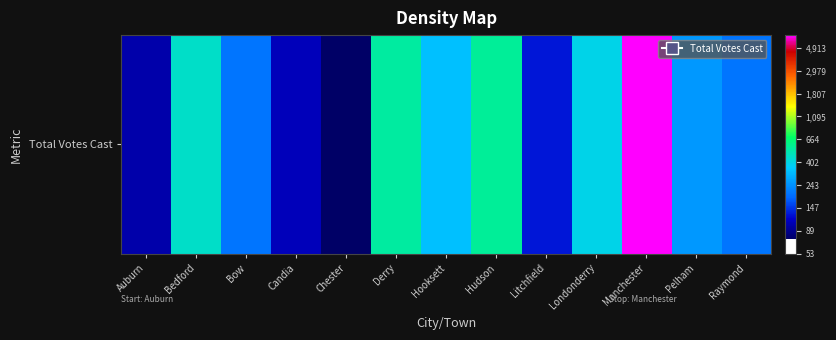

Rank the categories by value from lowest to highest.

Chester, Auburn, Candia, Litchfield, Bow, Raymond, Pelham, Hooksett, Londonderry, Bedford, Derry, Hudson, Manchester